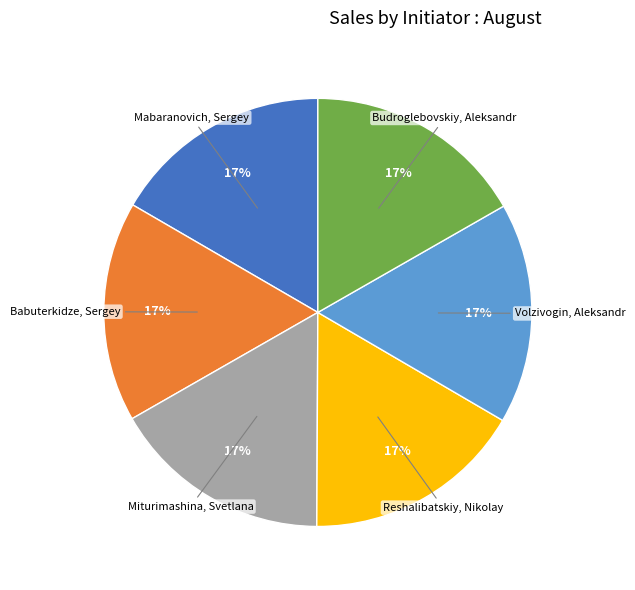

To the nearest percent, what is the average slice percentage?

17%